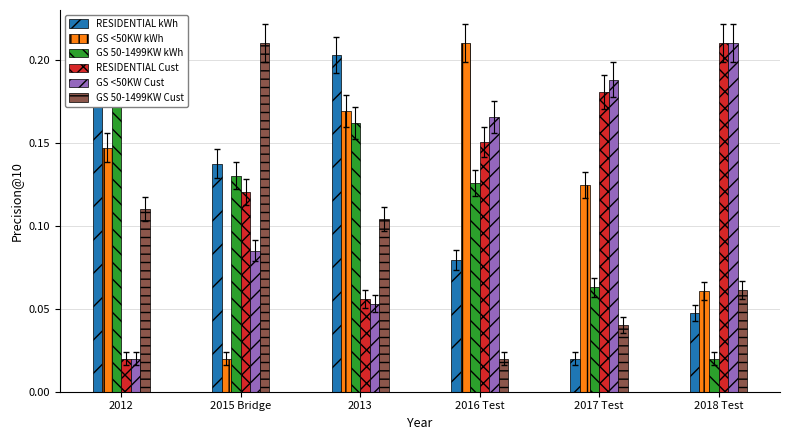

The RESIDENTIAL Cust series shows 0.0 at 2012. True or false?

False